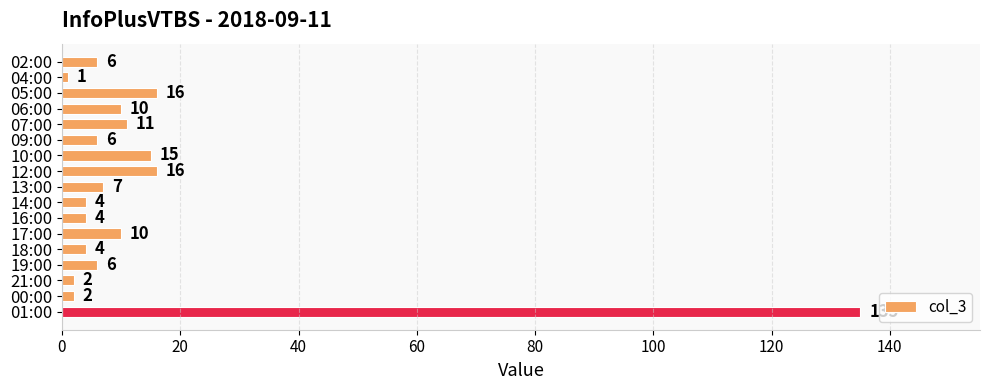

Which has a higher value, 04:00 or 10:00?

10:00